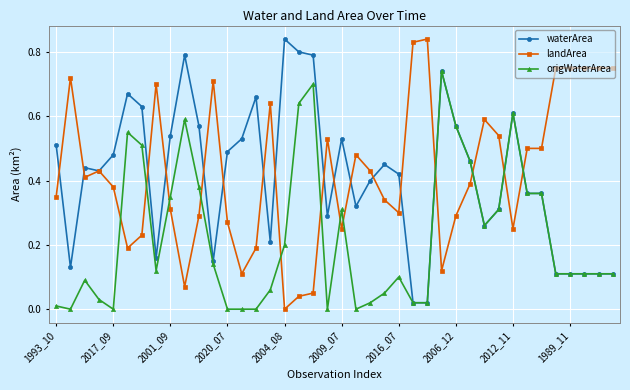

How many categories are shown in the chart?

40